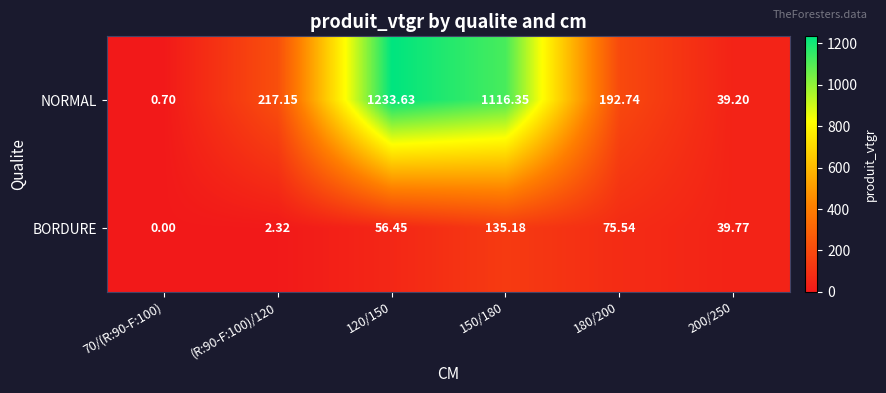

Rank the series at 180/200 from highest to lowest value.

NORMAL, BORDURE